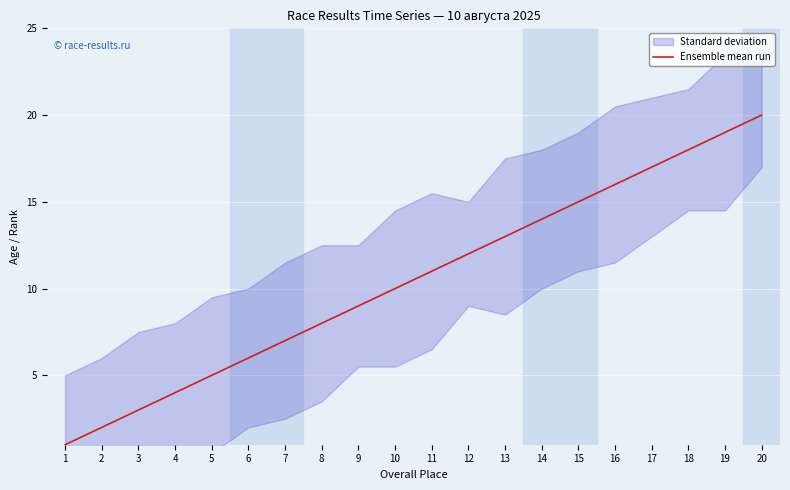

At which label does the data first exceed 11?

12